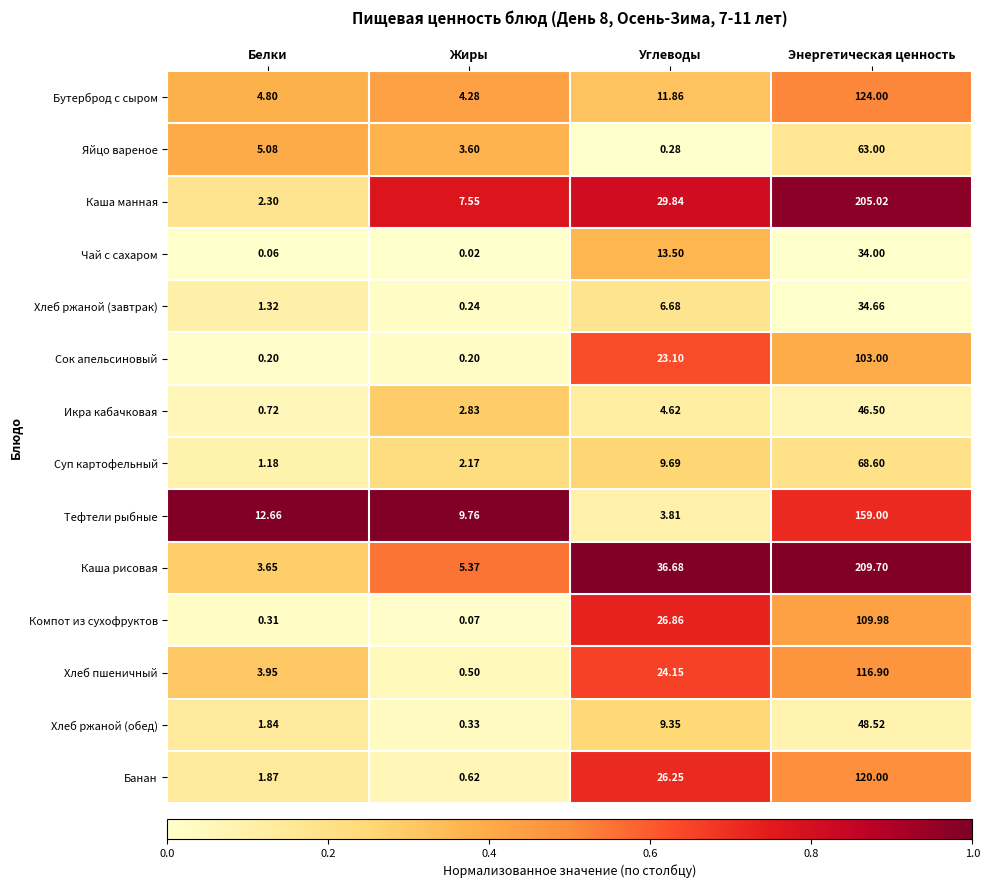

At which category does the chart reach its peak across all series?

Энергетическая ценность